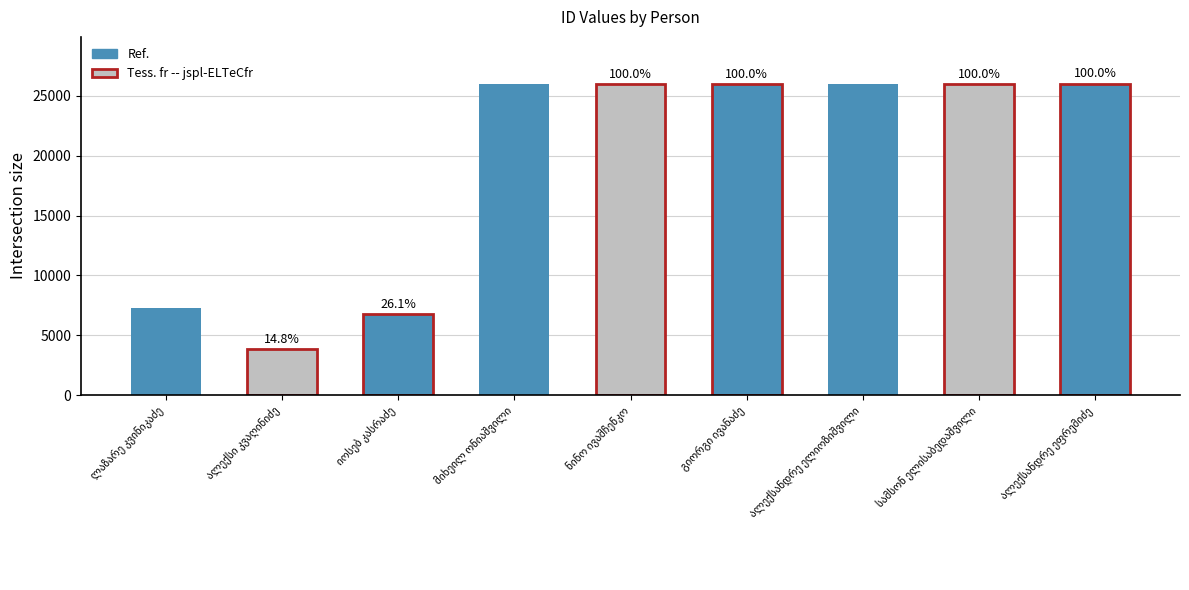

What is the value of the 1st bar from the left?

7277